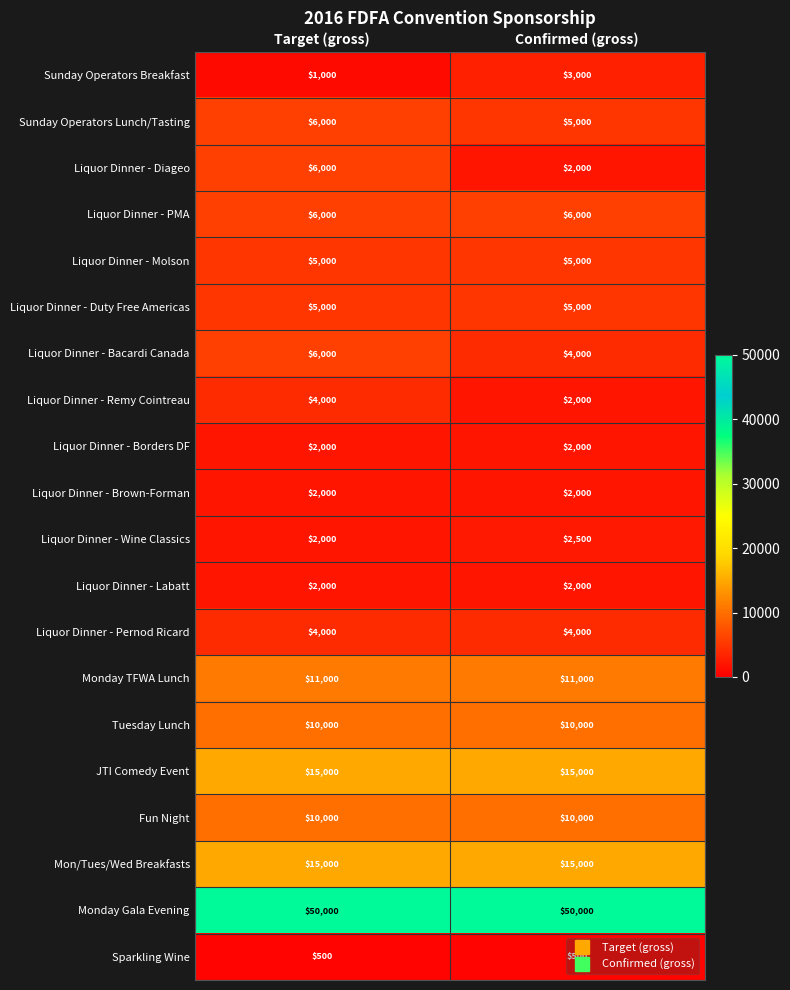

Which series has the largest total across all categories?

Monday Gala Evening